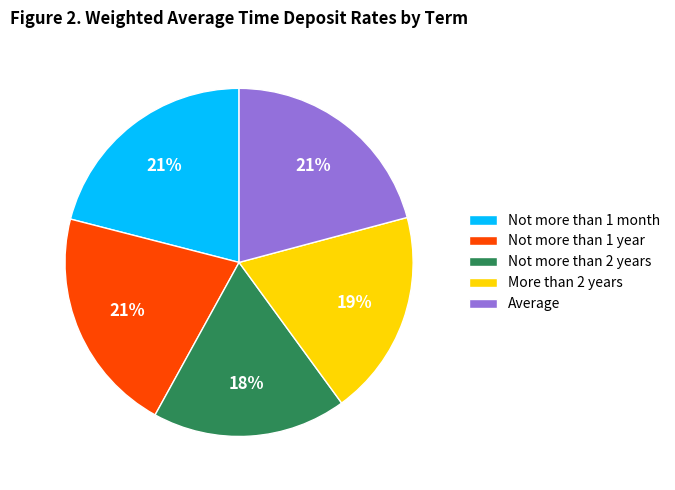

Which category has the smallest portion of the pie?

Not more than 2 years